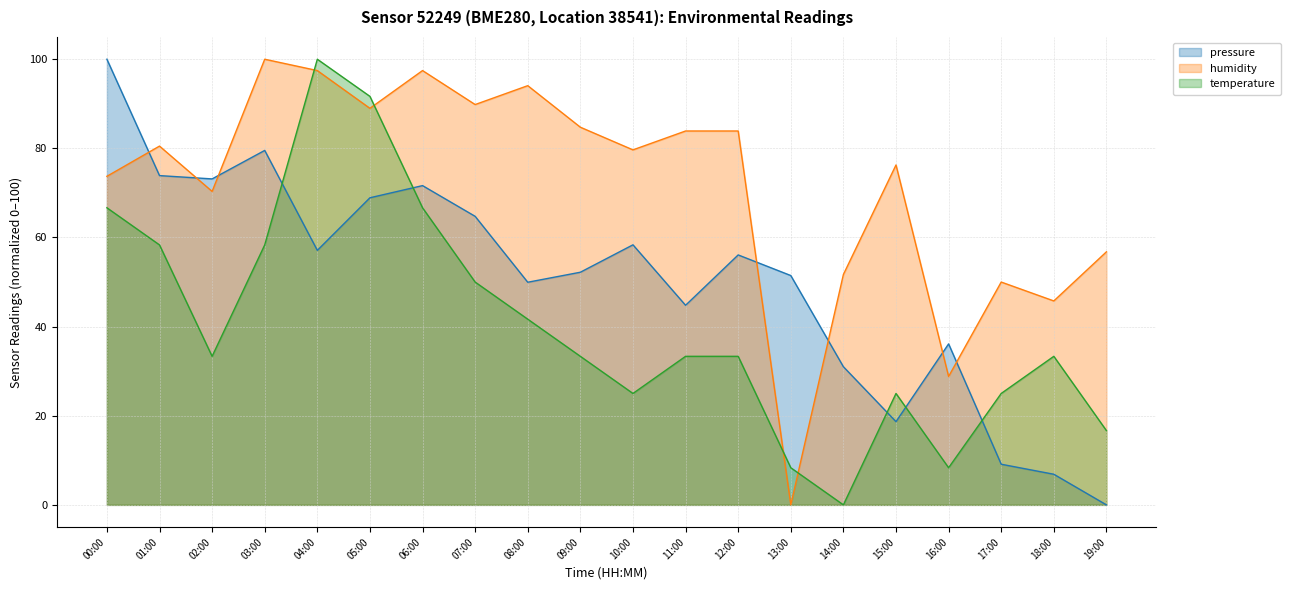

Reading left to right, extract all data points from this chart.

pressure: 00:00=100.0	01:00=73.9	02:00=73.1	03:00=79.5	04:00=57.1	05:00=68.9	06:00=71.6	07:00=64.7	08:00=50.0	09:00=52.2	10:00=58.4	11:00=44.8	12:00=56.1	13:00=51.5	14:00=31.0	15:00=18.7	16:00=36.1	17:00=9.1	18:00=6.9	19:00=0.0
humidity: 00:00=73.7	01:00=80.5	02:00=70.3	03:00=100.0	04:00=97.5	05:00=89.0	06:00=97.5	07:00=89.8	08:00=94.1	09:00=84.7	10:00=79.7	11:00=83.9	12:00=83.9	13:00=0.0	14:00=51.7	15:00=76.3	16:00=28.8	17:00=50.0	18:00=45.8	19:00=56.8
temperature: 00:00=66.7	01:00=58.3	02:00=33.3	03:00=58.3	04:00=100.0	05:00=91.7	06:00=66.7	07:00=50.0	08:00=41.7	09:00=33.3	10:00=25.0	11:00=33.3	12:00=33.3	13:00=8.3	14:00=0.0	15:00=25.0	16:00=8.3	17:00=25.0	18:00=33.3	19:00=16.7